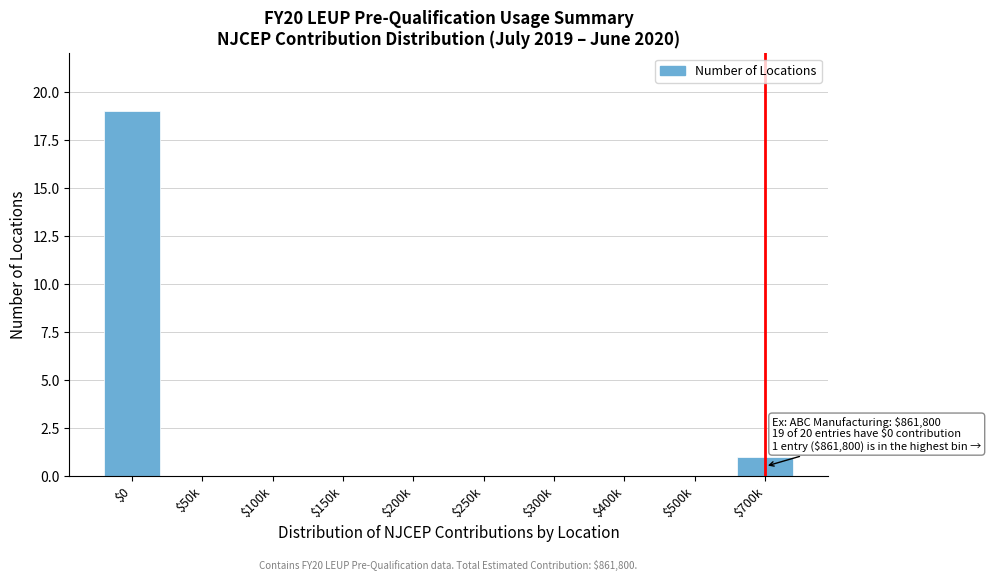

Which label corresponds to the largest value in the chart?

$0